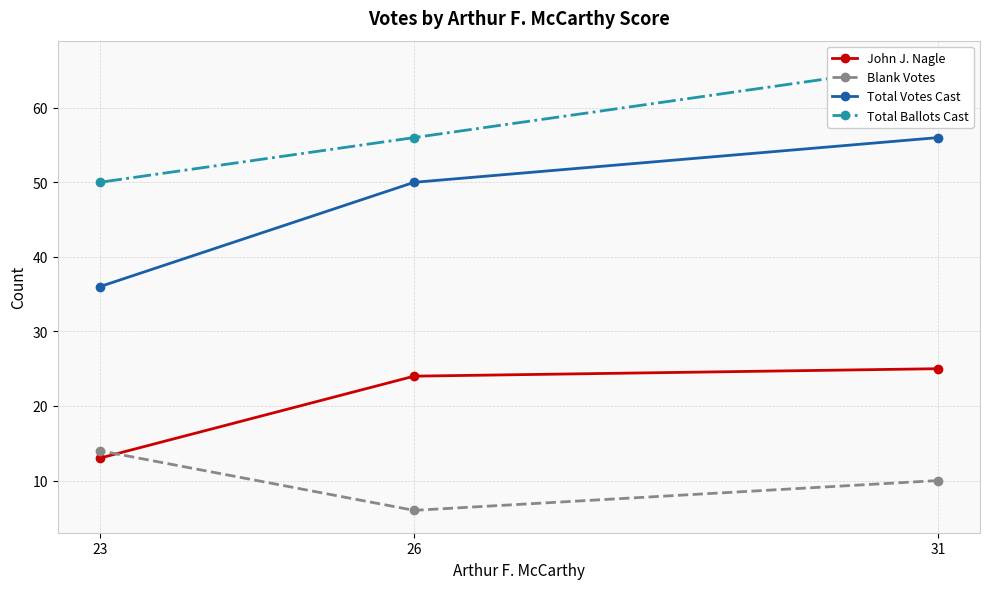

Reading left to right, what are all the values shown in this chart?

John J. Nagle: 31=25	26=24	23=13
Blank Votes: 31=10	26=6	23=14
Total Votes Cast: 31=56	26=50	23=36
Total Ballots Cast: 31=66	26=56	23=50